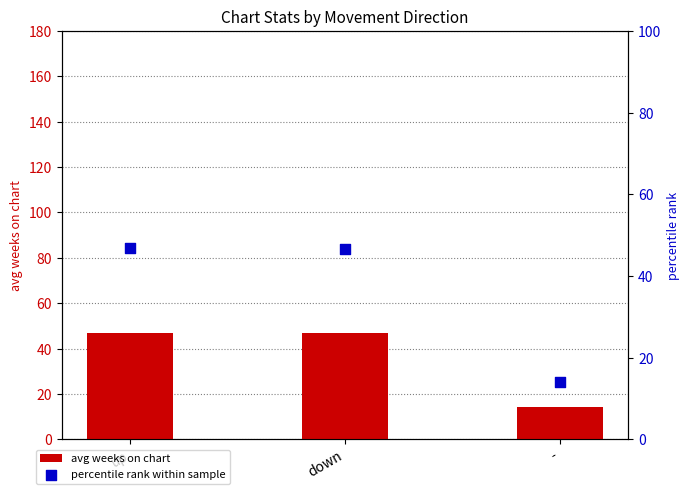

Which series has the widest spread of Y values?

avg weeks on chart